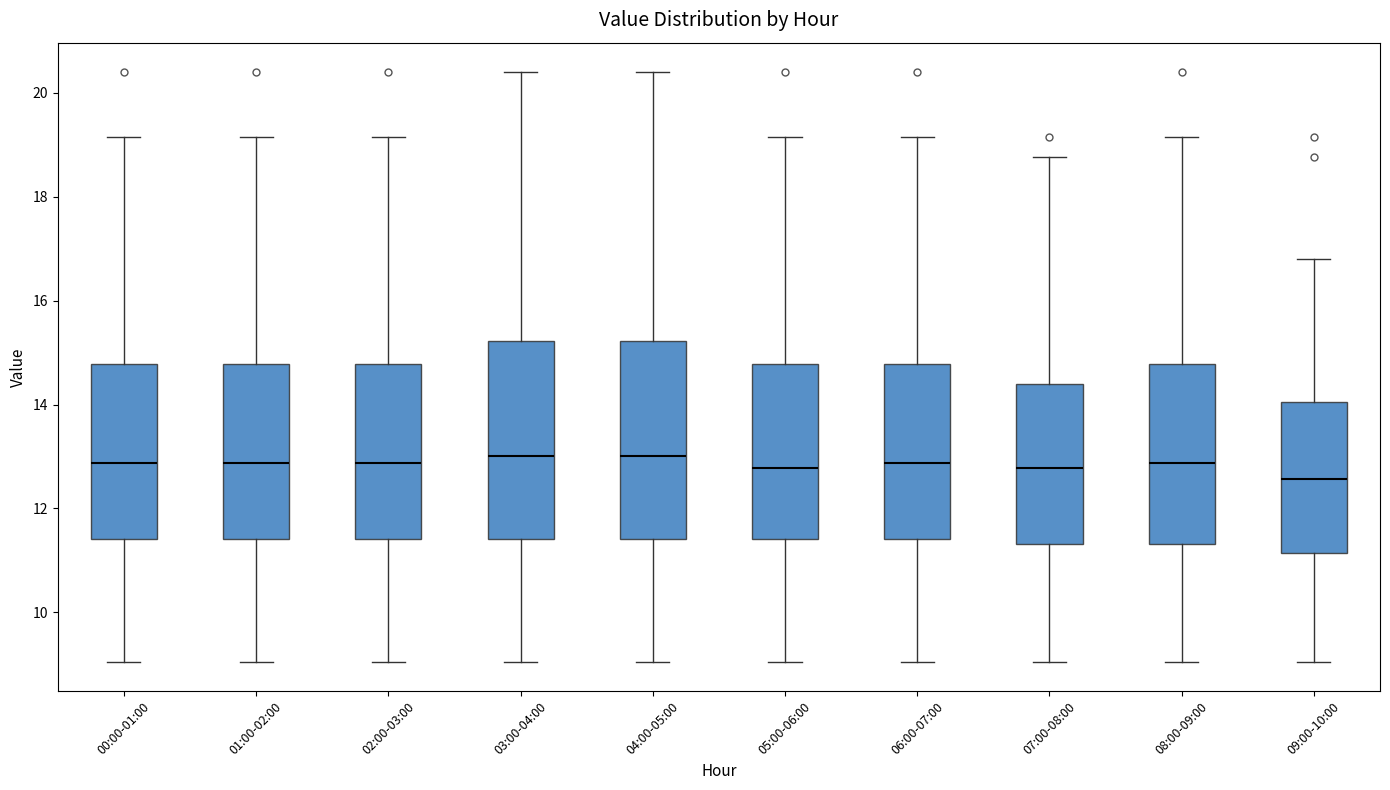

Reading left to right, transcribe this box plot: for each box, give where its median line is, the range the box spans, and where its two whiskers end, as read against the y-axis. The values are not printed on the chart, so give them approximately, as read against the axis.

00:00-01:00: median 12.8, box 11.4 to 14.8, whiskers 9.0 to 19.2
01:00-02:00: median 12.8, box 11.4 to 14.8, whiskers 9.0 to 19.2
02:00-03:00: median 12.8, box 11.4 to 14.8, whiskers 9.0 to 19.2
03:00-04:00: median 13.0, box 11.4 to 15.2, whiskers 9.0 to 20.4
04:00-05:00: median 13.0, box 11.4 to 15.2, whiskers 9.0 to 20.4
05:00-06:00: median 12.8, box 11.4 to 14.8, whiskers 9.0 to 19.2
06:00-07:00: median 12.8, box 11.4 to 14.8, whiskers 9.0 to 19.2
07:00-08:00: median 12.8, box 11.4 to 14.4, whiskers 9.0 to 18.8
08:00-09:00: median 12.8, box 11.4 to 14.8, whiskers 9.0 to 19.2
09:00-10:00: median 12.6, box 11.2 to 14.0, whiskers 9.0 to 16.8